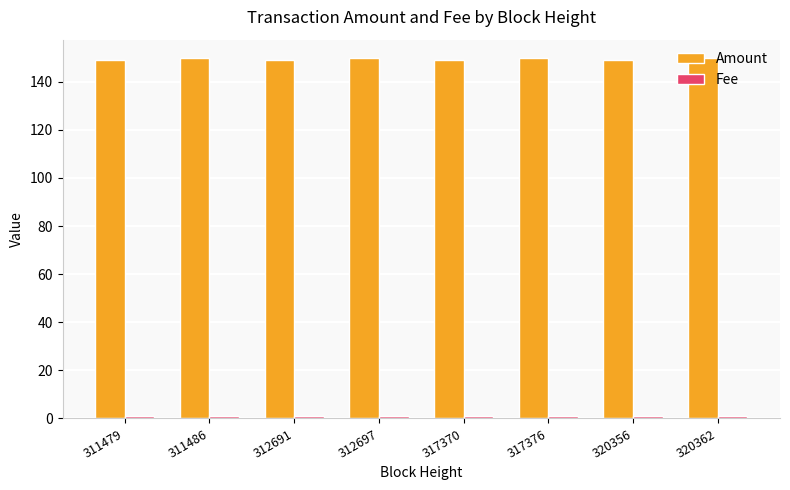

How many data points in Amount are less than 150?

4